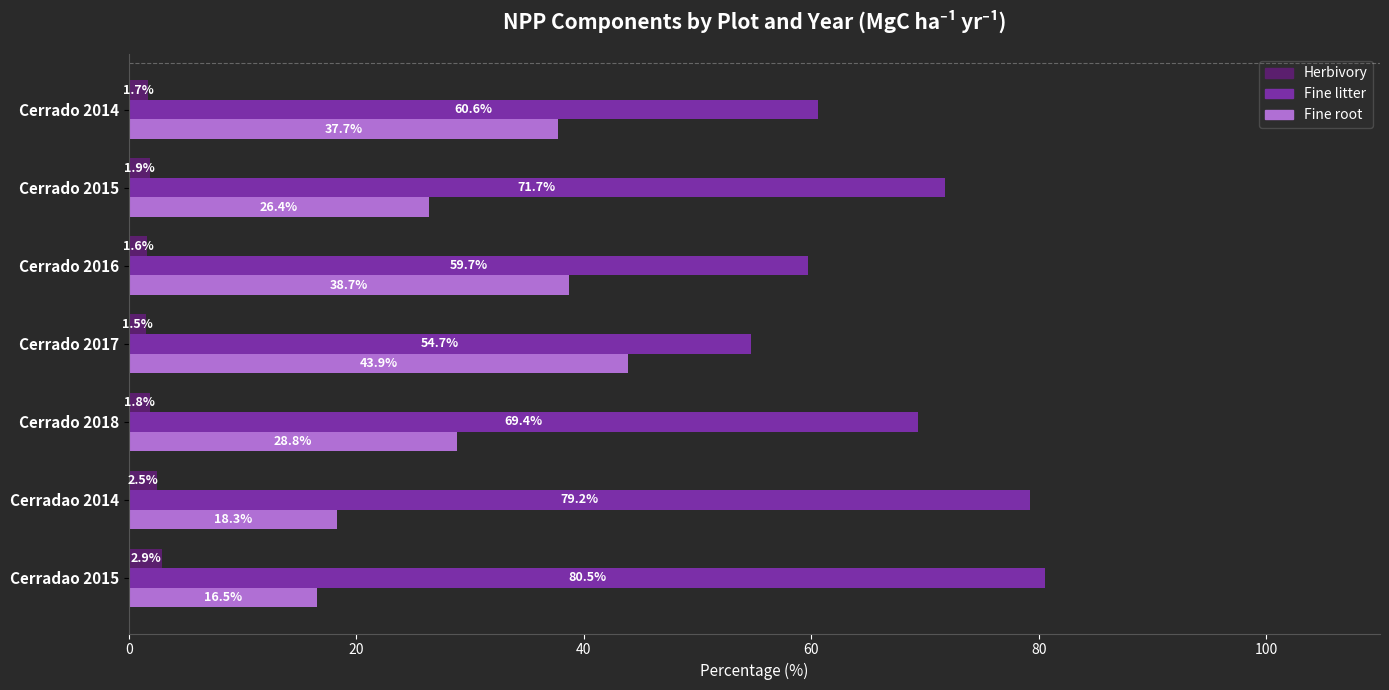

Rank the series by their maximum value, from lowest to highest.

Herbivory, Fine root, Fine litter